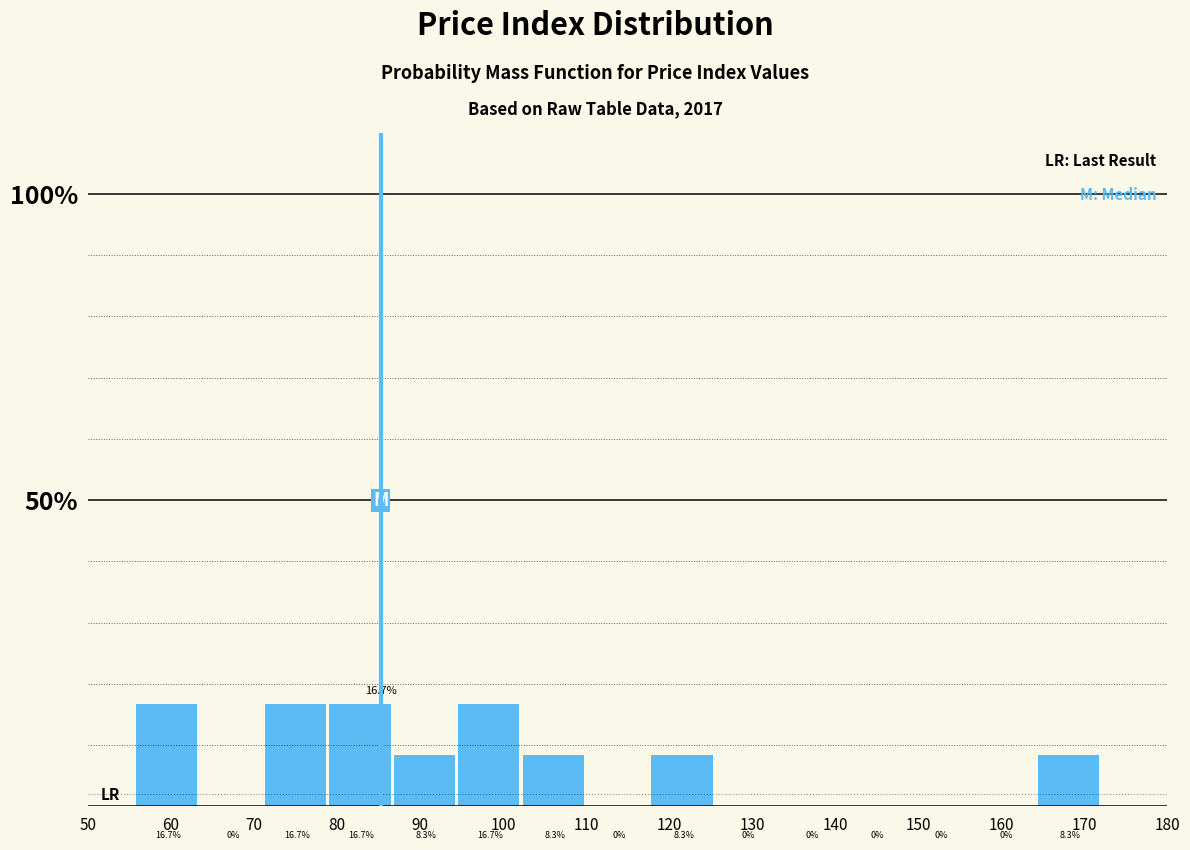

Reading left to right, list every bar in this chart as the range it spans on the x-axis followed by its height. The bar edges are not printed on the chart, so give them approximately, as read against the axis.

56 to 64: 16.7
64 to 71: 0.0
71 to 79: 16.7
79 to 87: 16.7
87 to 95: 8.3
95 to 102: 16.7
102 to 110: 8.3
110 to 118: 0.0
118 to 126: 8.3
126 to 133: 0.0
133 to 141: 0.0
141 to 149: 0.0
149 to 157: 0.0
157 to 164: 0.0
164 to 172: 8.3